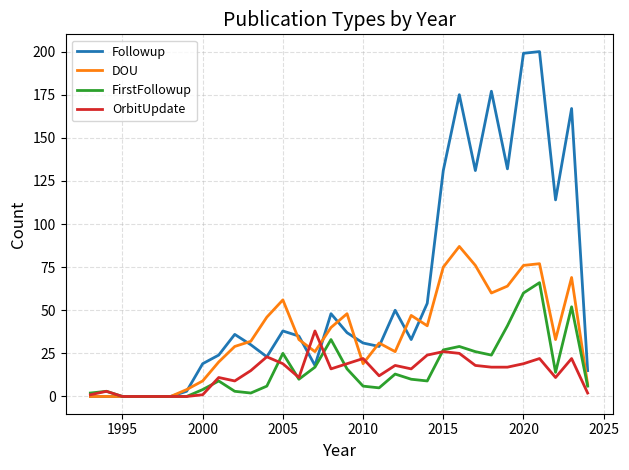

Count the number of data series in this chart.

4